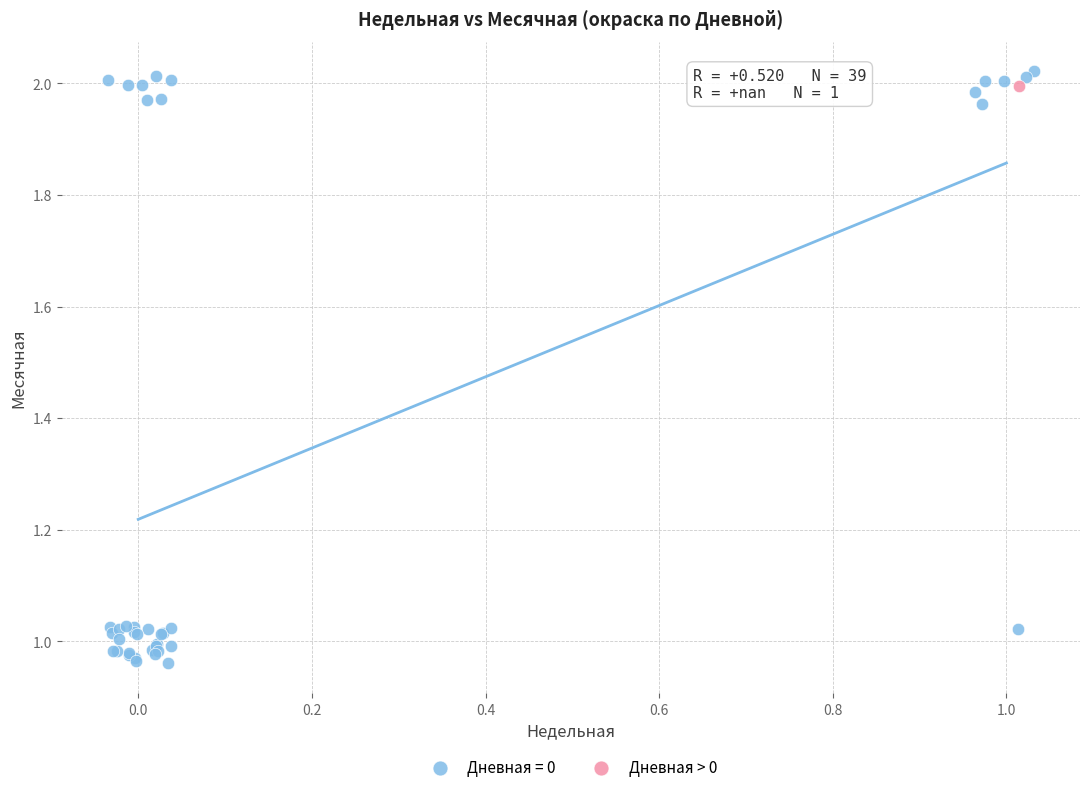

What are all the series names shown in the legend?

Дневная = 0, Дневная > 0